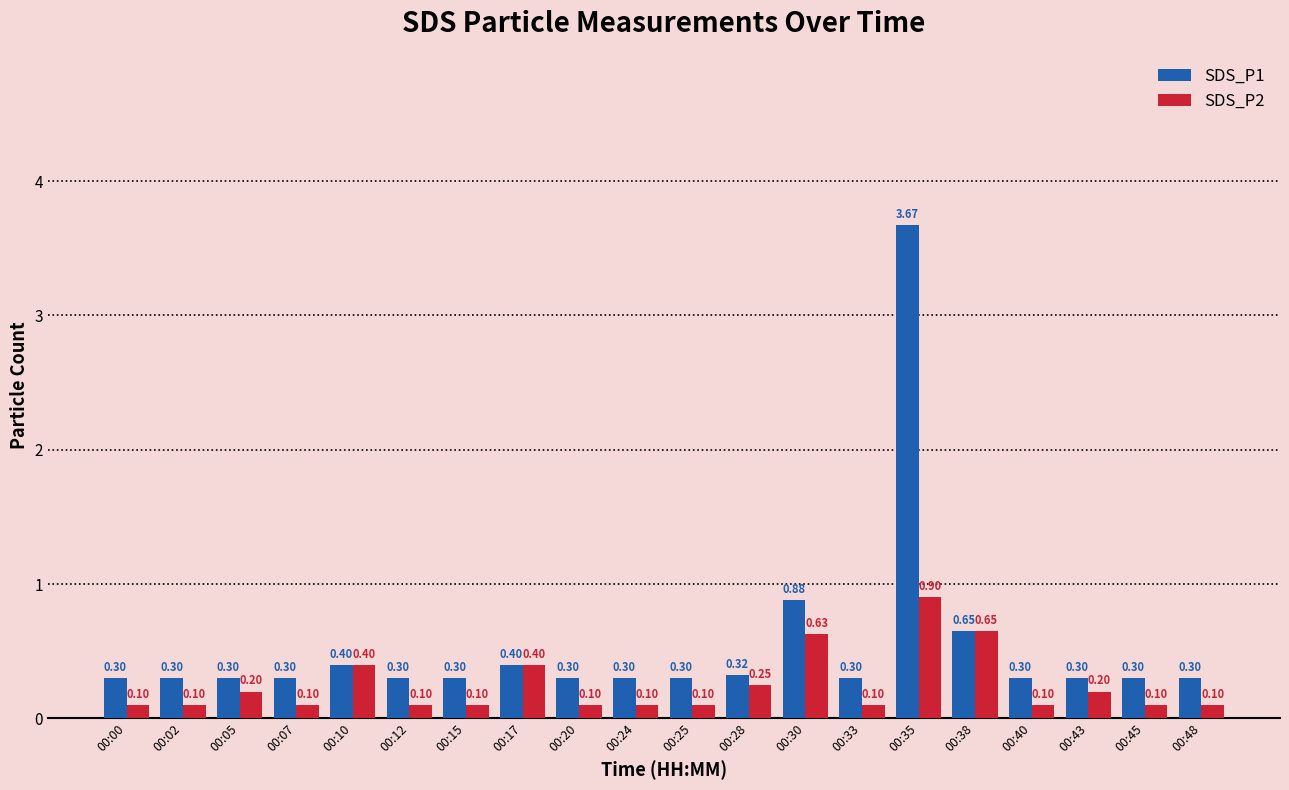

The SDS_P1 series shows 0.3 at 00:43. True or false?

True